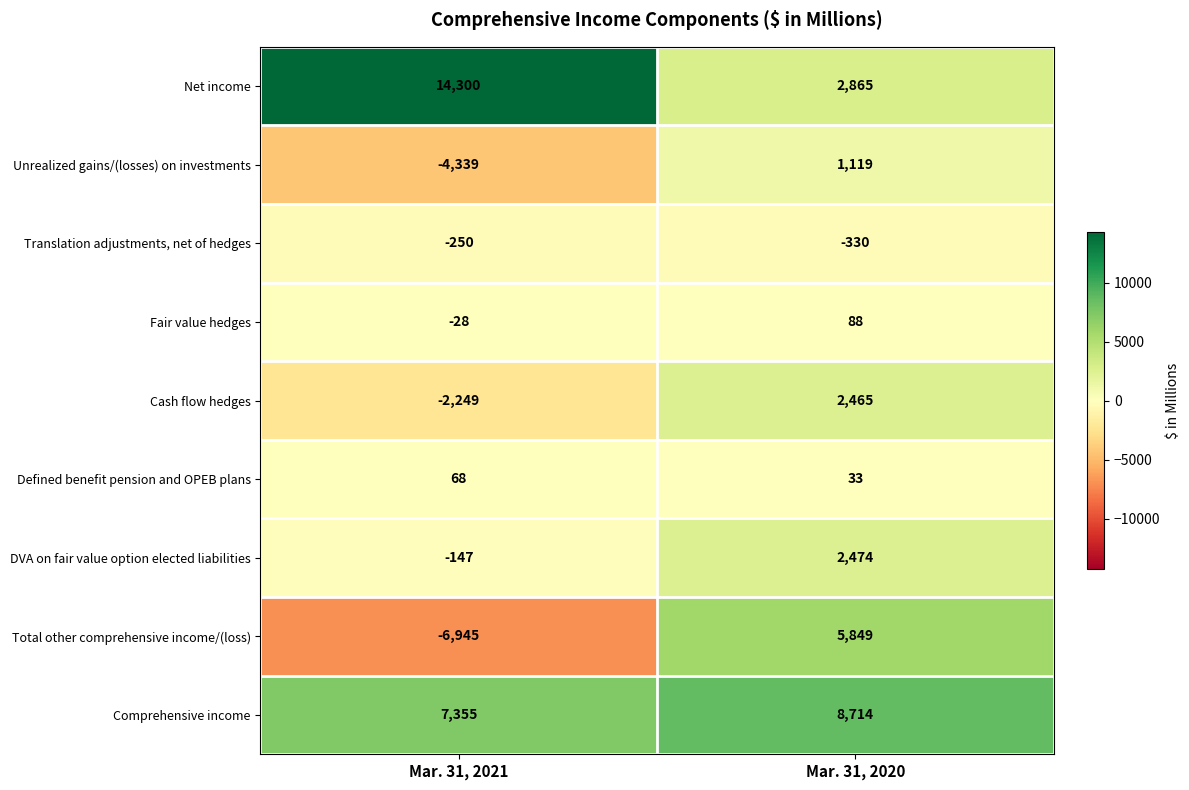

What is the highest value of the Fair value hedges series?

88